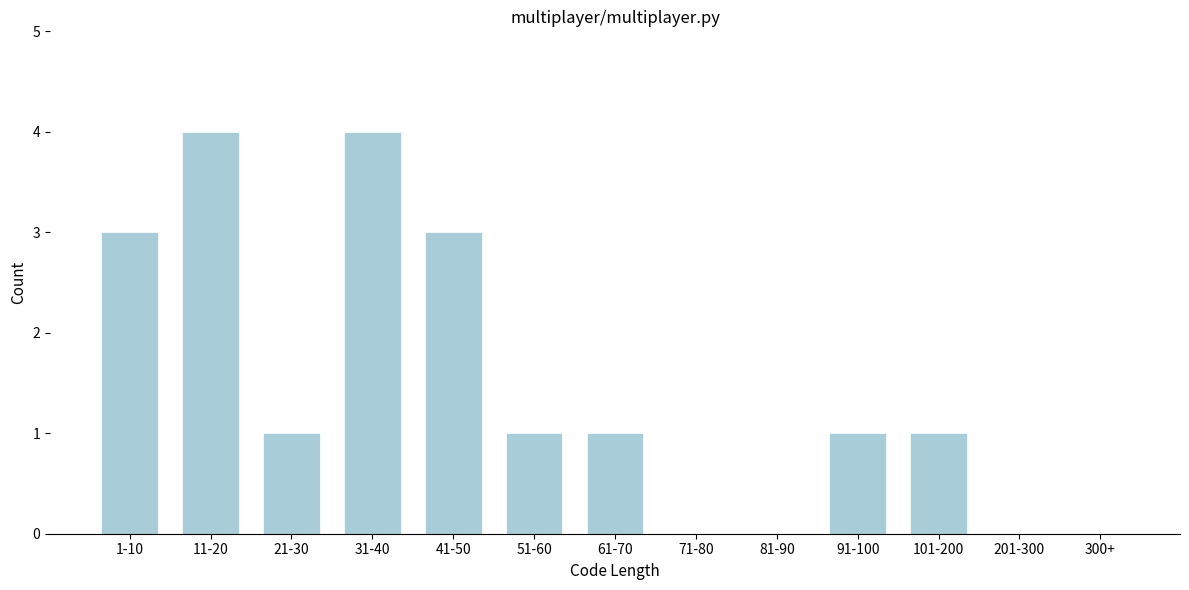

Reading right to left, what are all the values shown in this chart?

300+=0	201-300=0	101-200=1	91-100=1	81-90=0	71-80=0	61-70=1	51-60=1	41-50=3	31-40=4	21-30=1	11-20=4	1-10=3